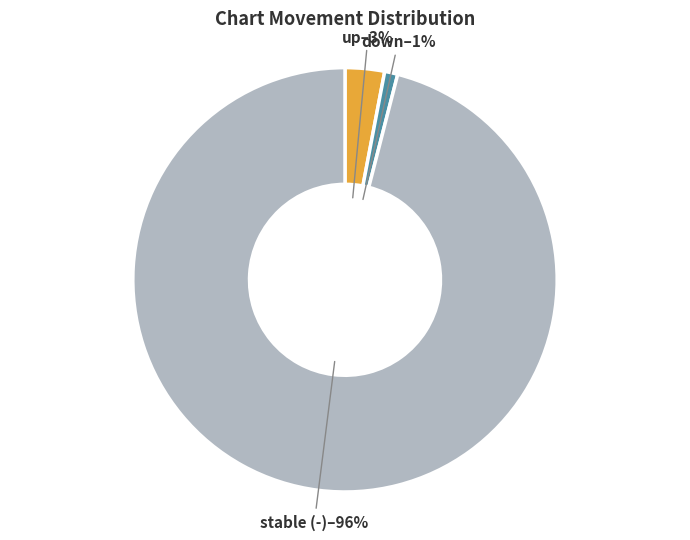

Which category has the smallest portion of the pie?

down